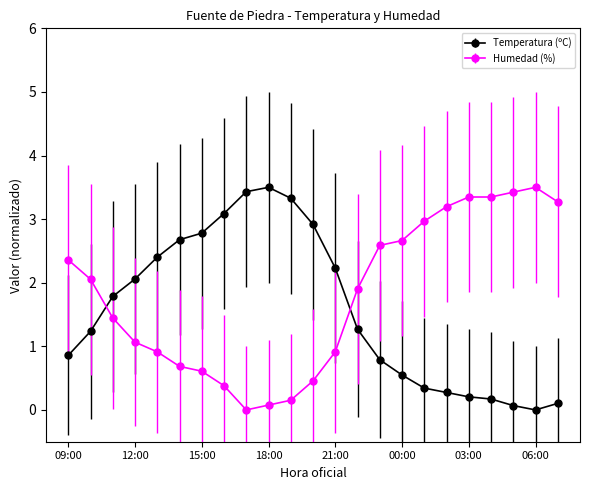

True or false: Temperatura (ºC) and Humedad (%) intersect in this chart.

True